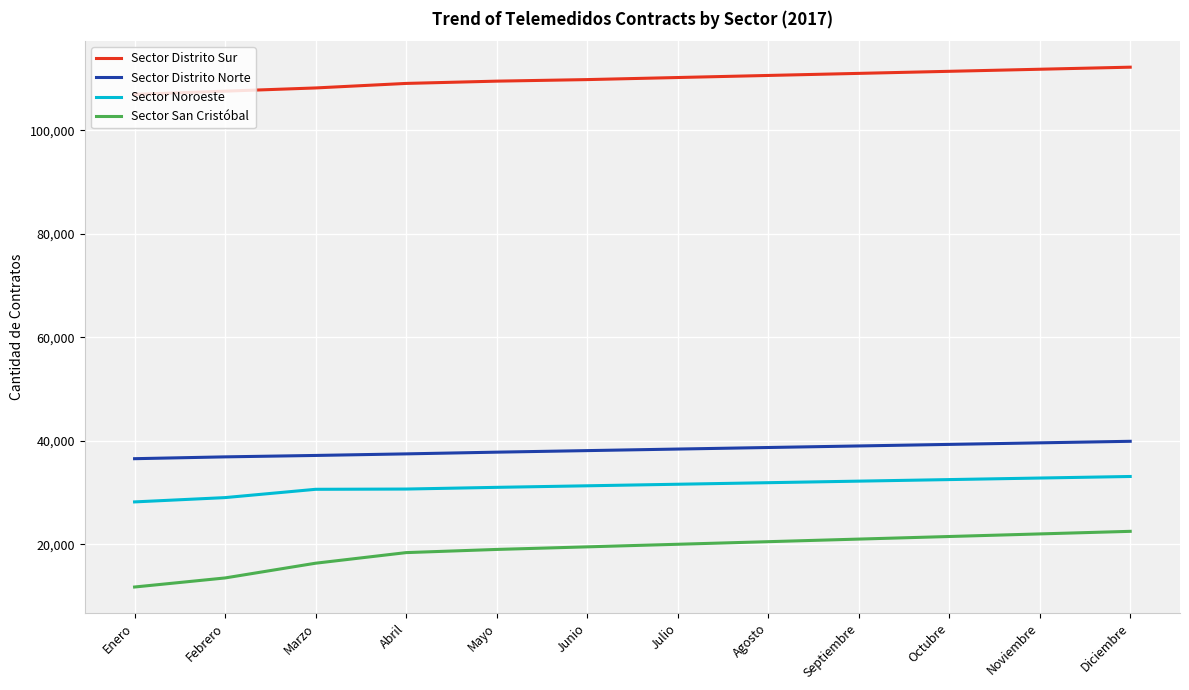

How many values in the Sector Distrito Norte series are below 38400?

6